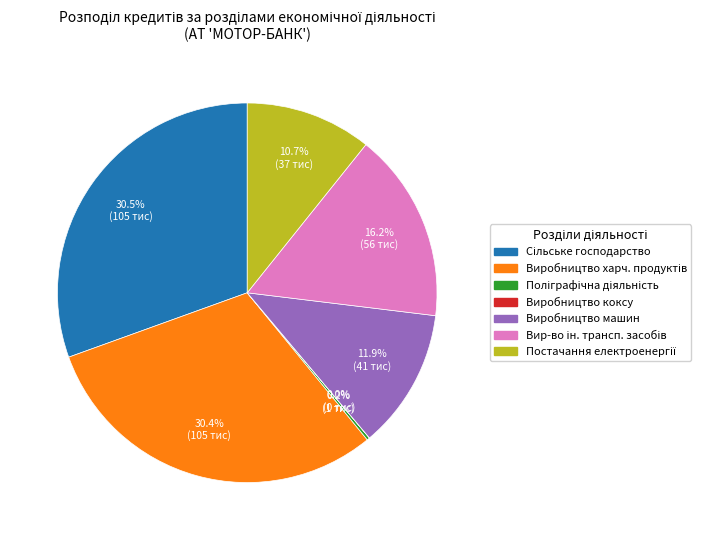

Is there a majority slice in this chart?

No